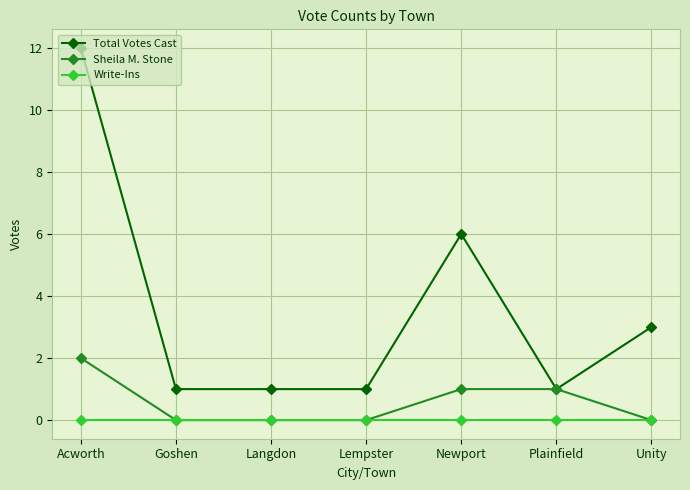

True or false: Write-Ins and Total Votes Cast cross at least once.

False